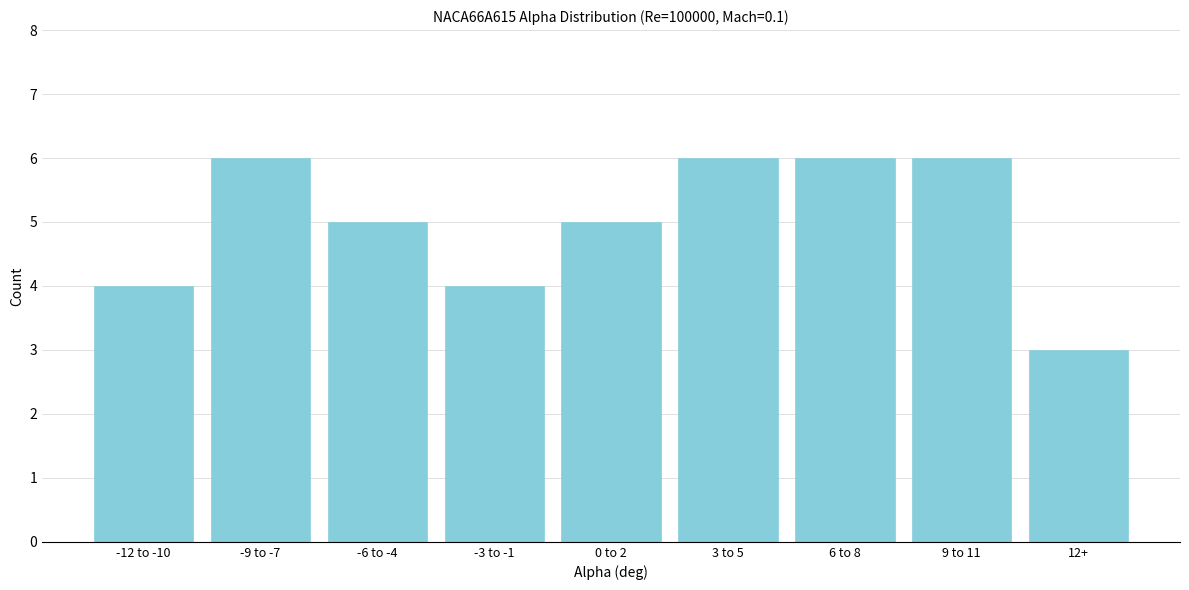

Reading left to right, list all the values displayed in this chart.

4	6	5	4	5	6	6	6	3